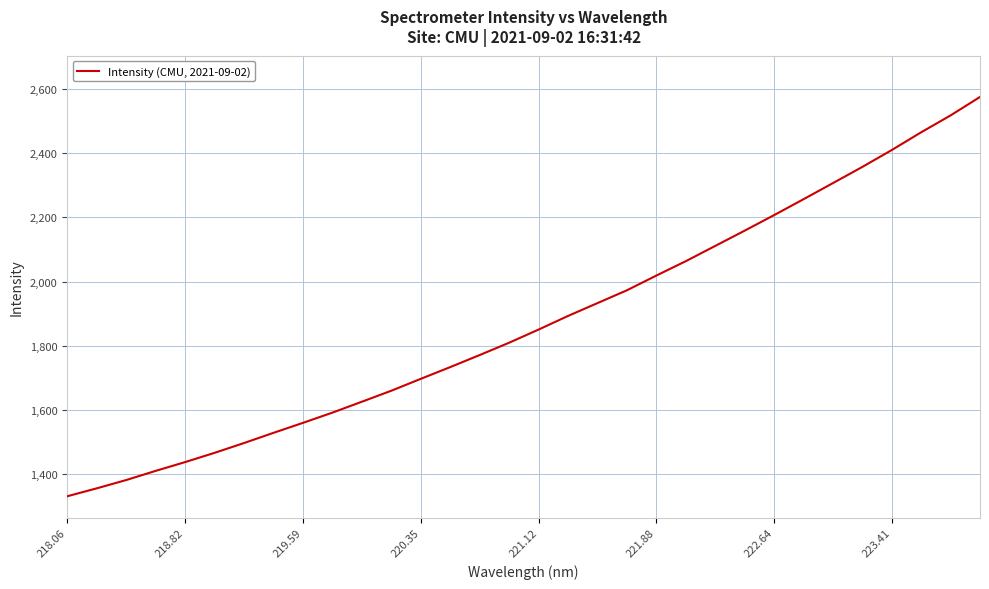

What is the difference between the maximum and minimum values?

1246.2